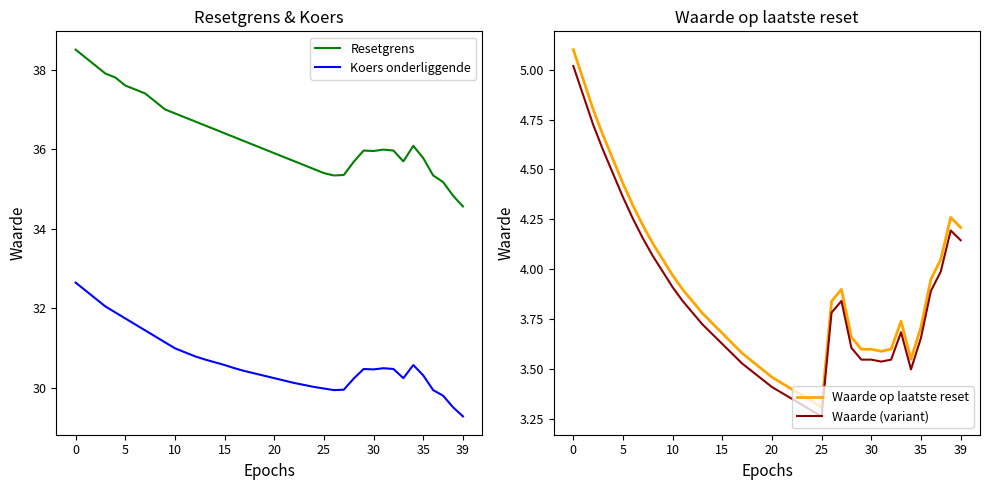

What is the label of the 29th point from the left?

28